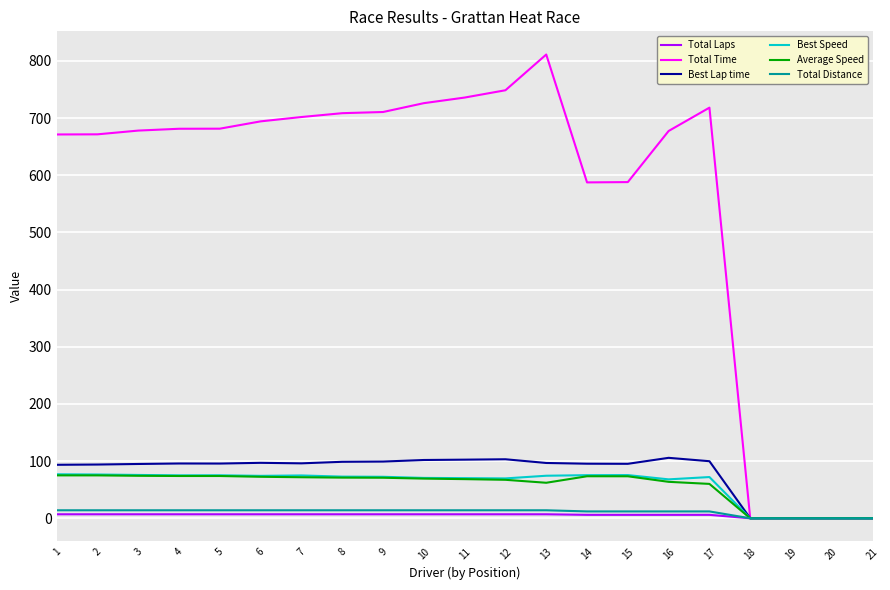

The value of Average Speed at 10 is 38.7. True or false?

False